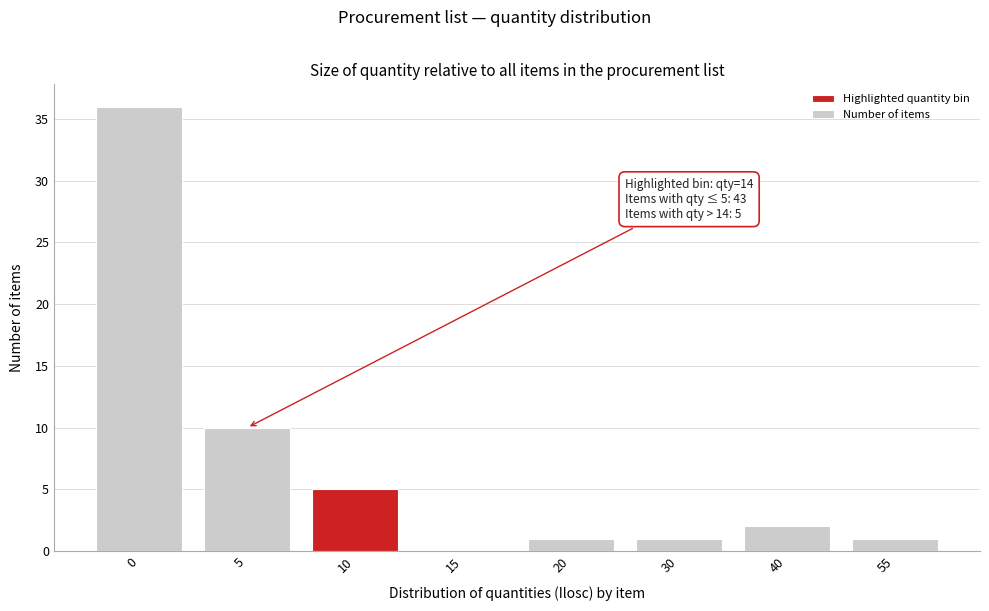

Reading left to right, what are all the values shown in this chart?

0=36	5=10	10=5	15=0	20=1	30=1	40=2	55=1